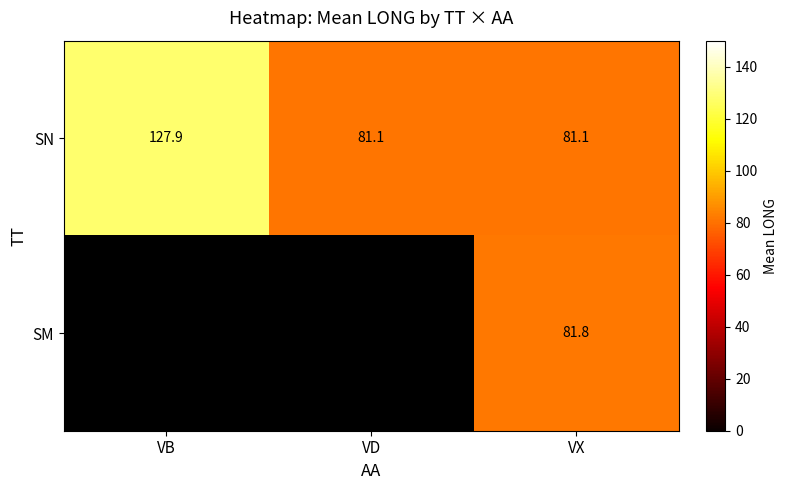

Which has a higher value, VX or VB?

VB